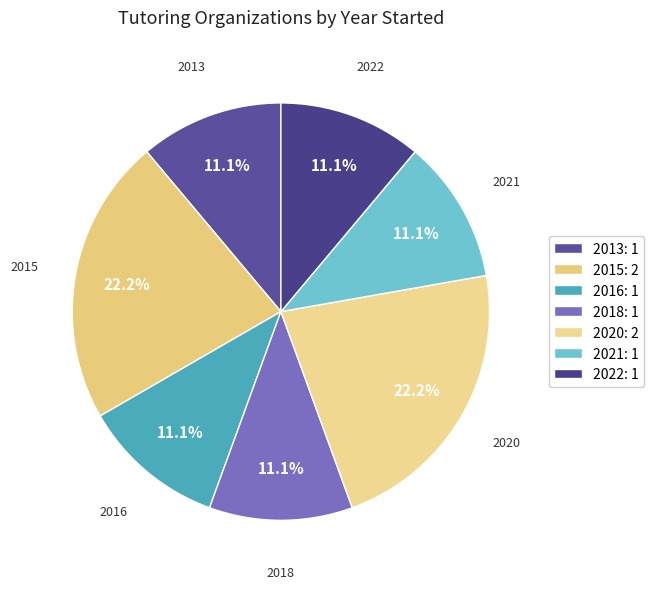

To the nearest percent, what is the average slice percentage?

14%